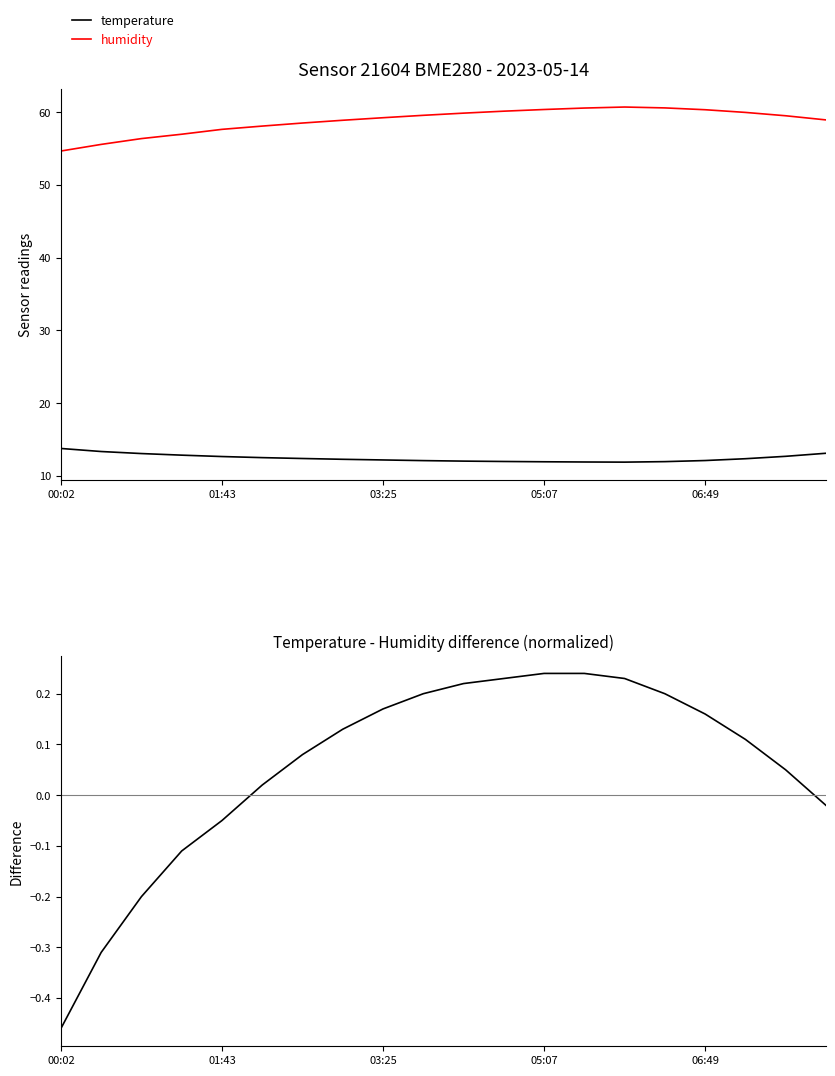

What is the highest value of the temperature series?

13.8